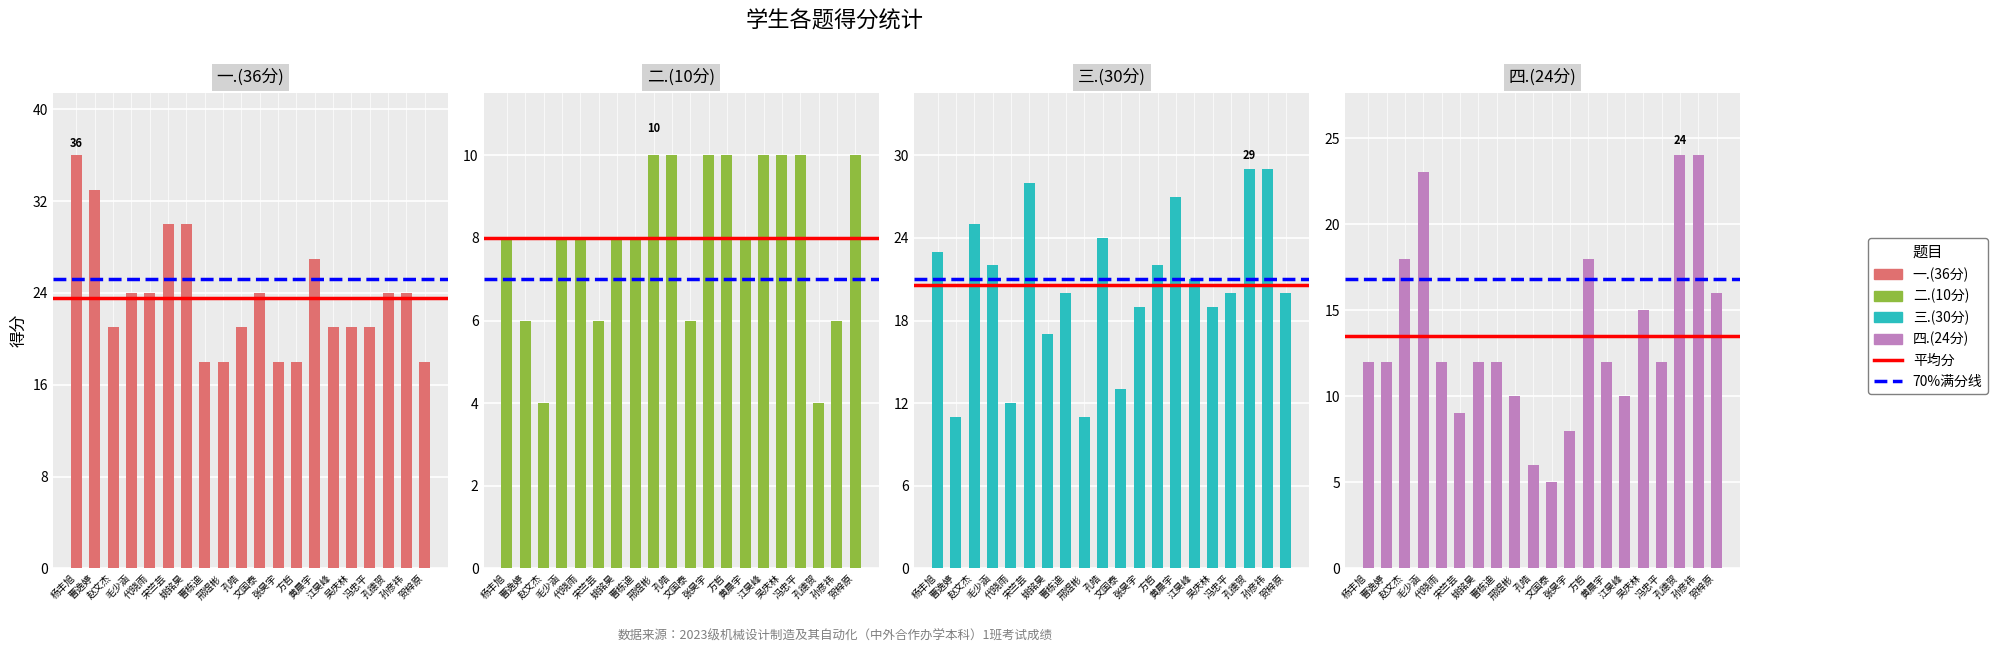

List the series in order of their overall mean, highest first.

一.(36分), 三.(30分), 四.(24分), 二.(10分)